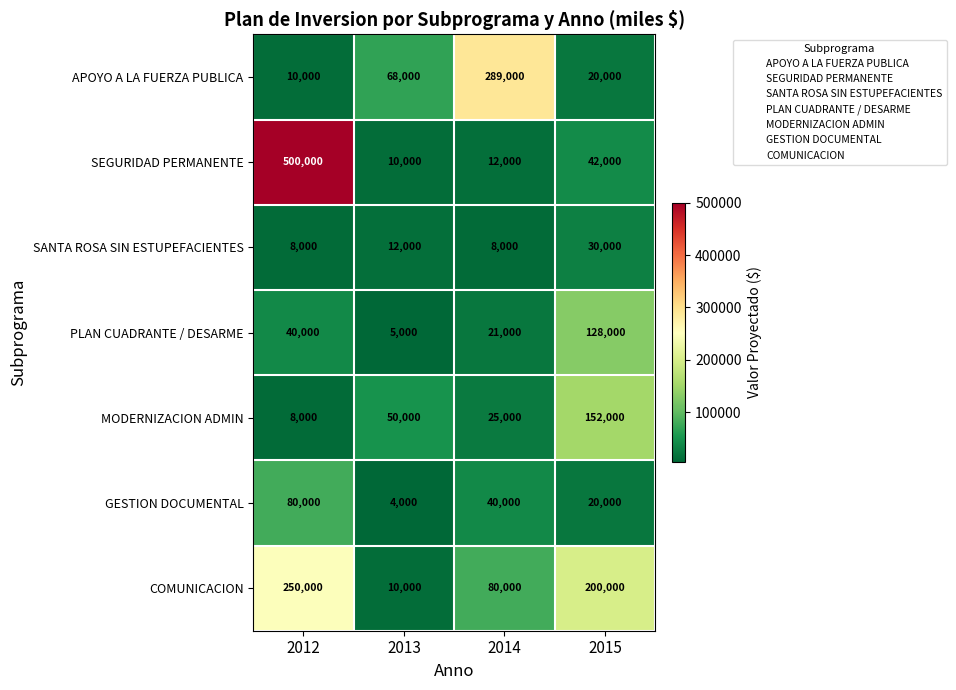

What is the sum of all GESTION DOCUMENTAL values?

144000